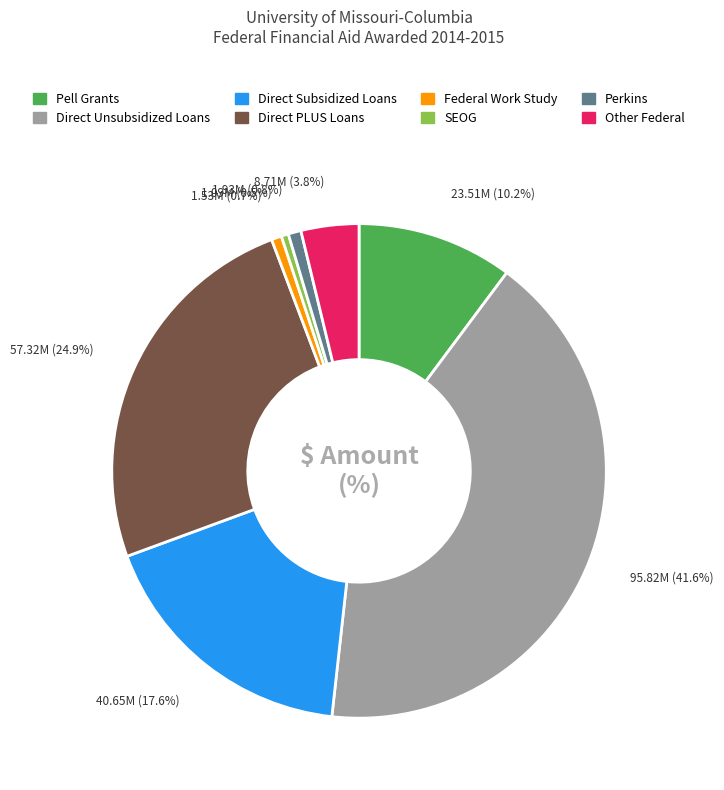

How many slices are in this pie chart?

8